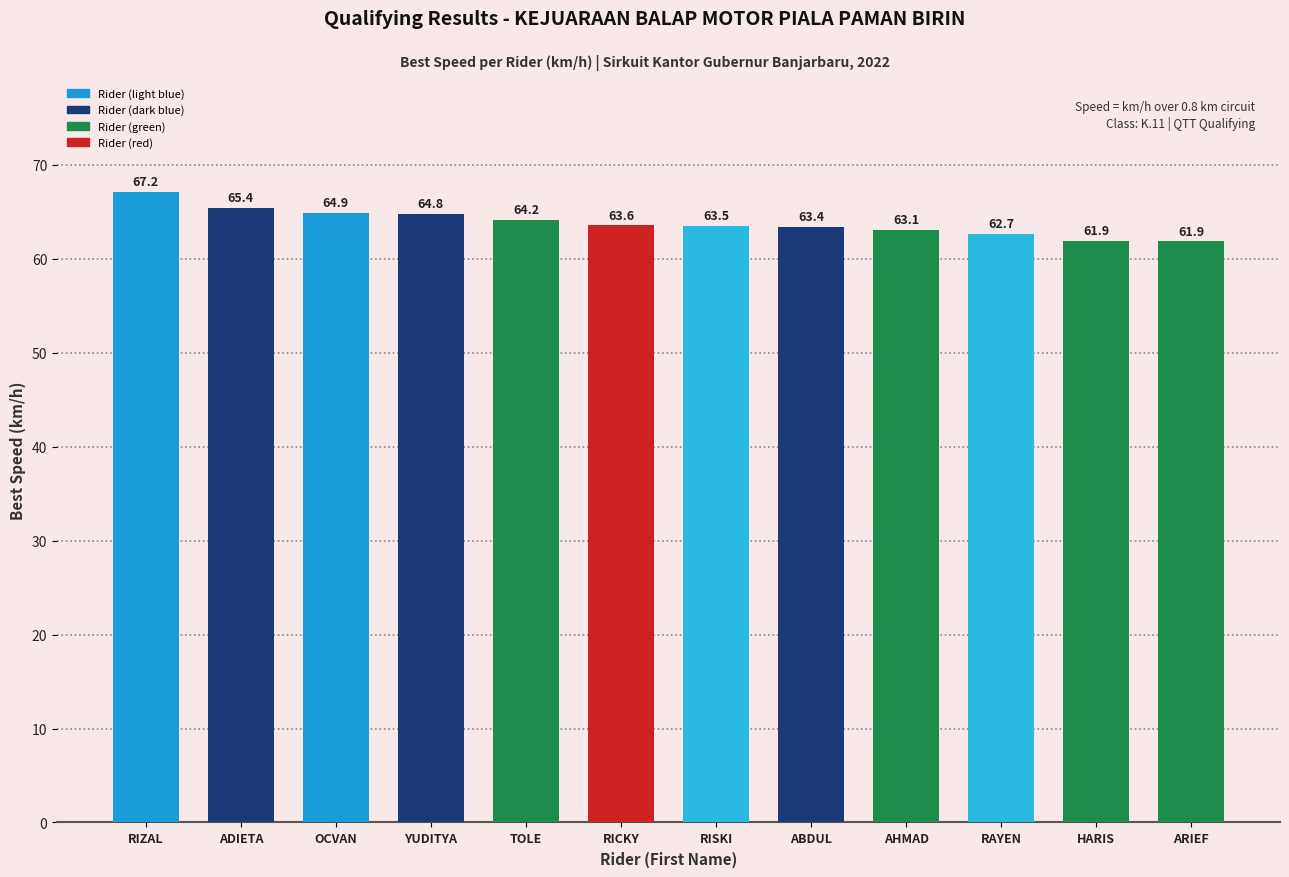

What is the average value?

63.9